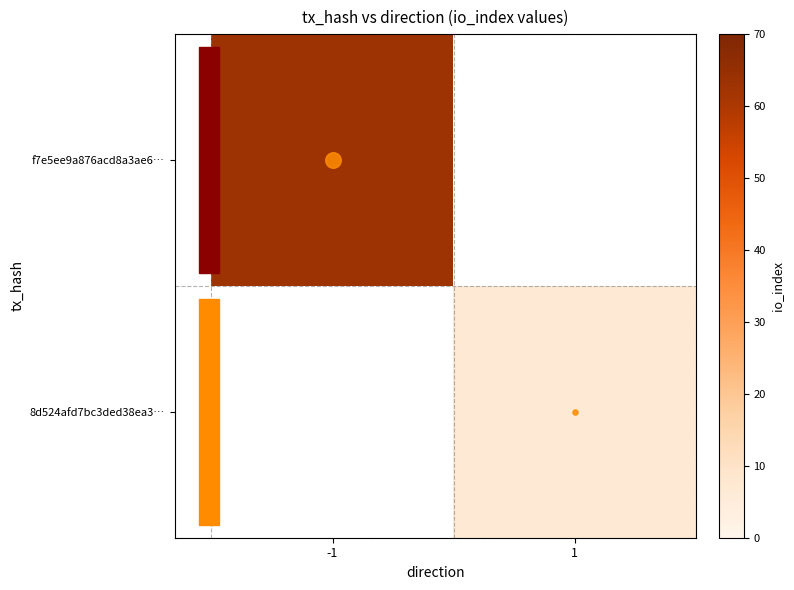

Rank the categories by 8d524afd7bc3ded38ea3… value from highest to lowest.

-1, 1